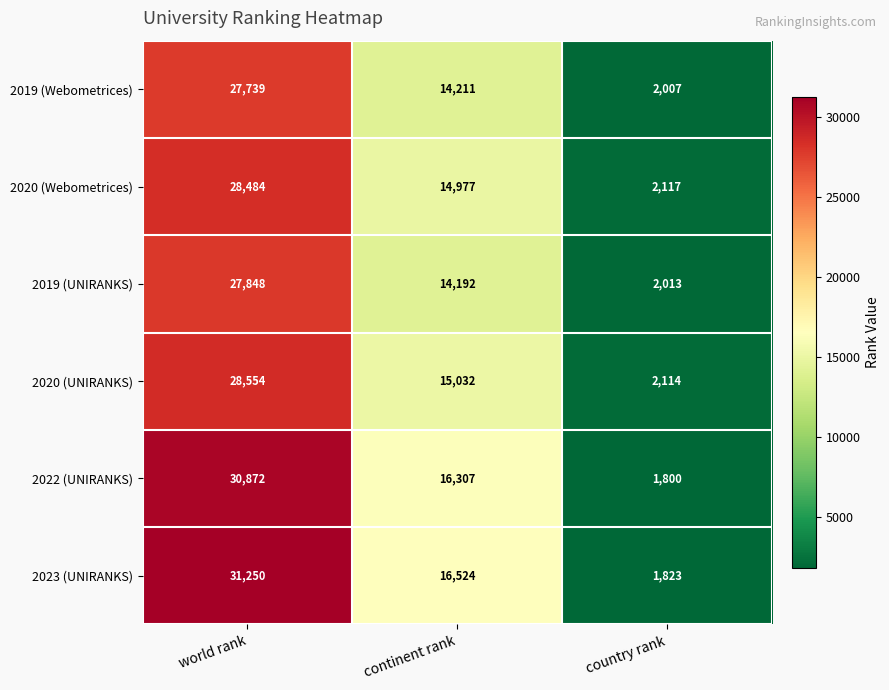

How many categories are shown in the chart?

3